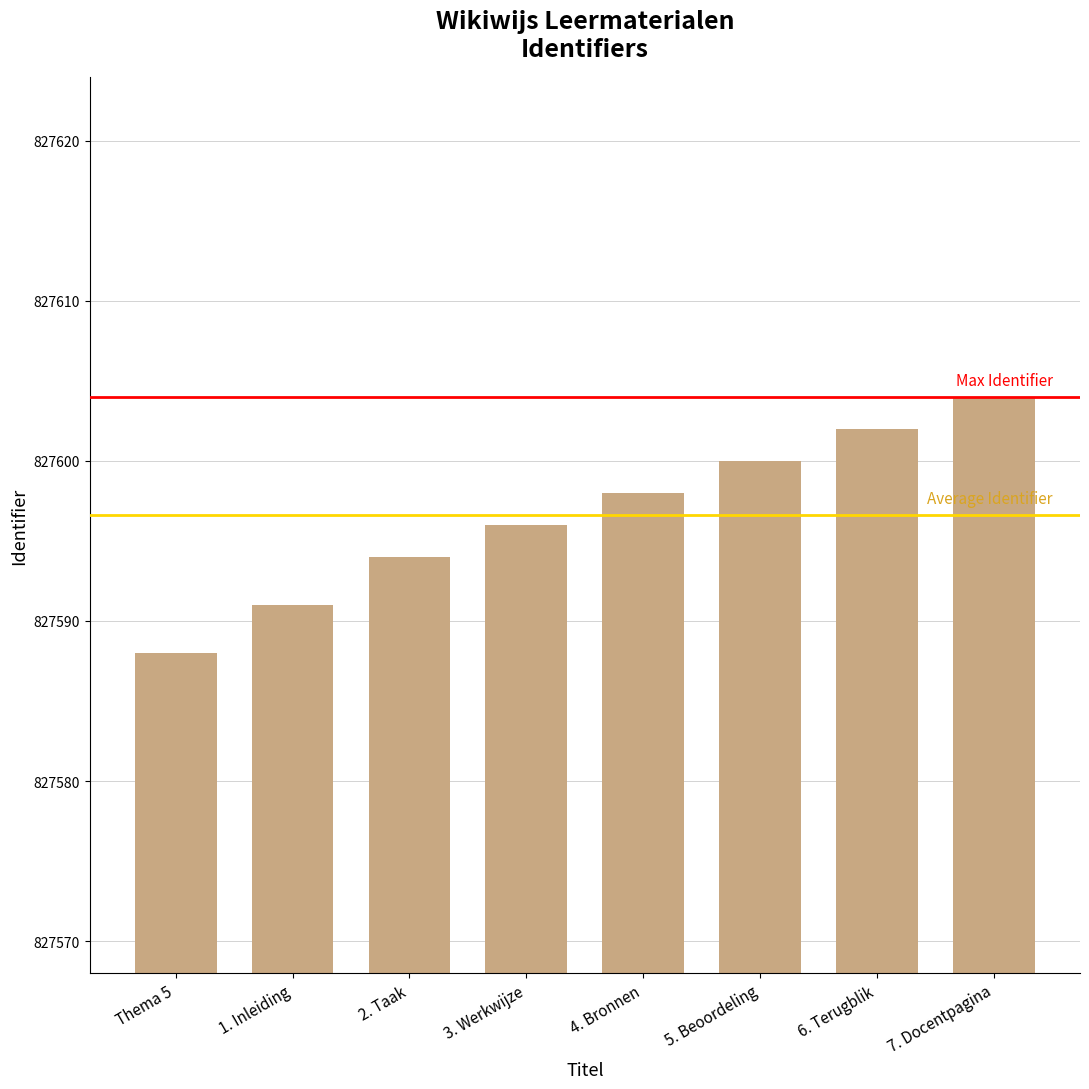

Are the bars grouped side by side (vs. stacked)?

No